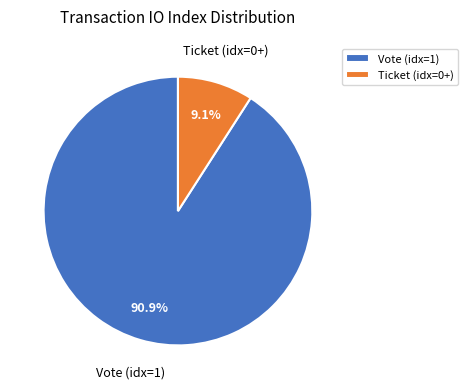

Between Vote (idx=1) and Ticket (idx=0+), which is larger?

Vote (idx=1)